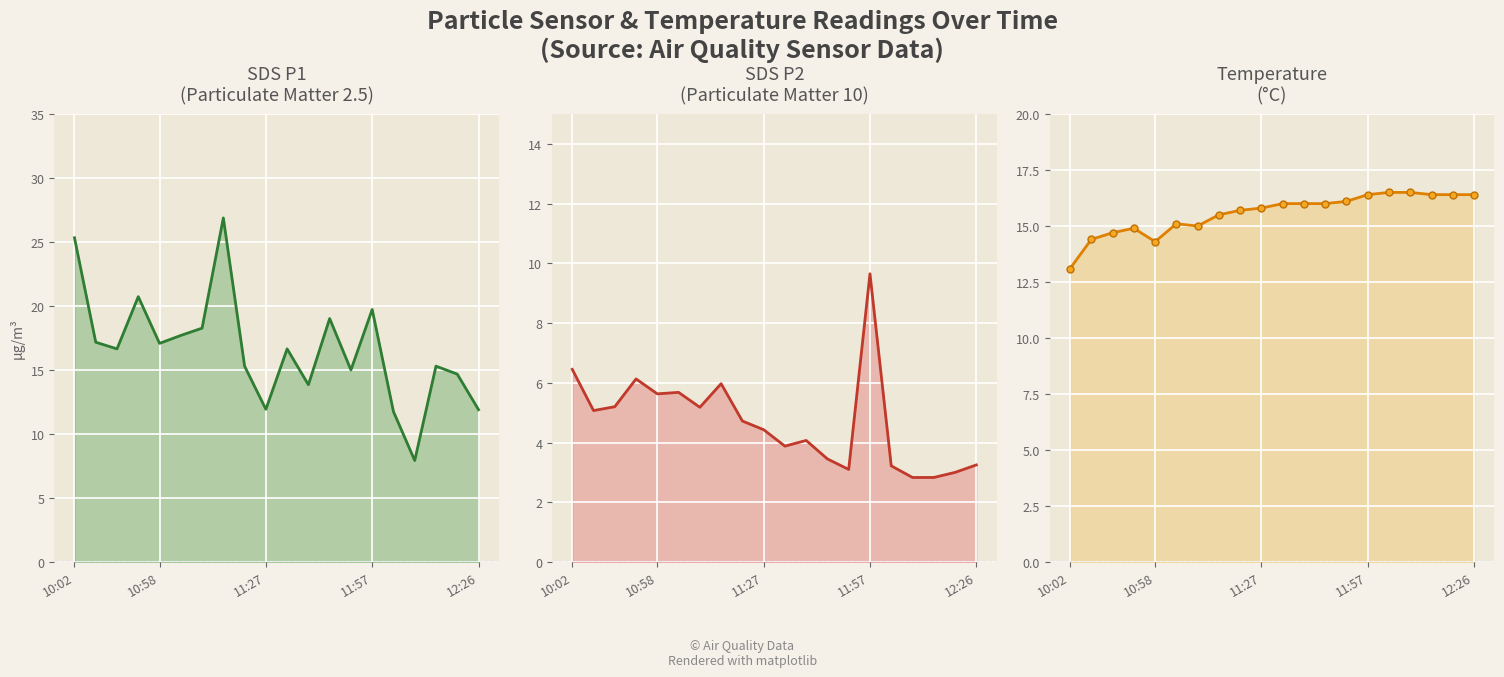

True or false: Temp and SDS_P1 cross at least once.

True